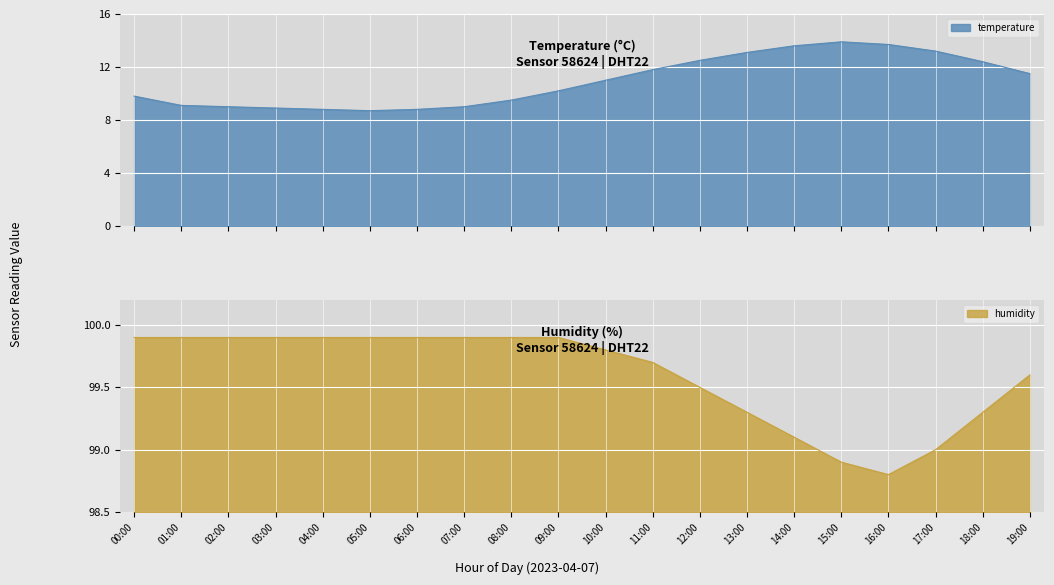

What is the difference between the temperature values at 12:00 and 13:00?

0.6